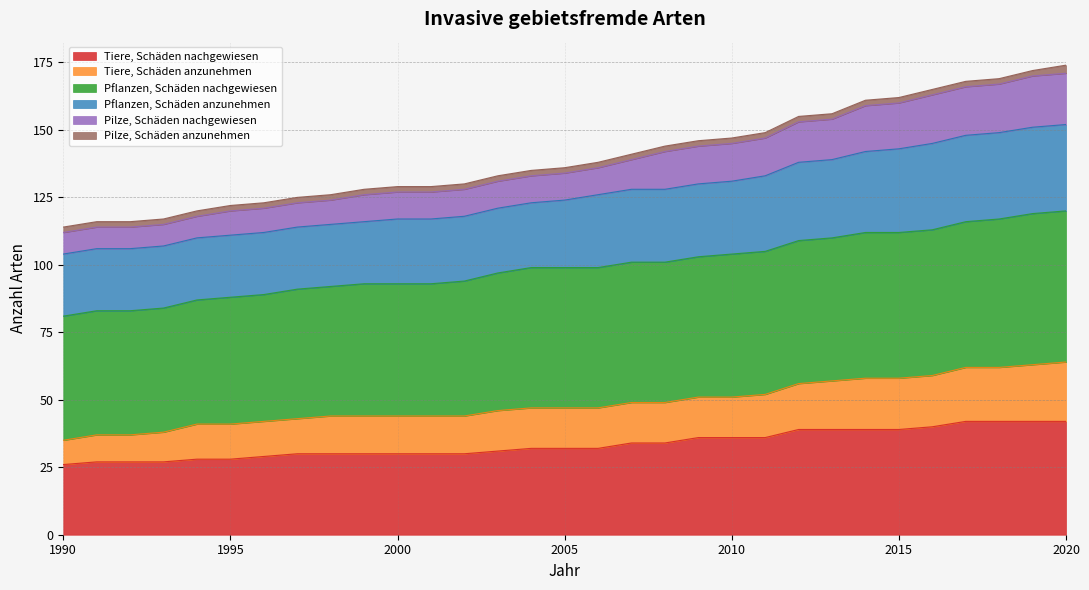

What is the maximum value for Tiere, Schäden nachgewiesen?

42